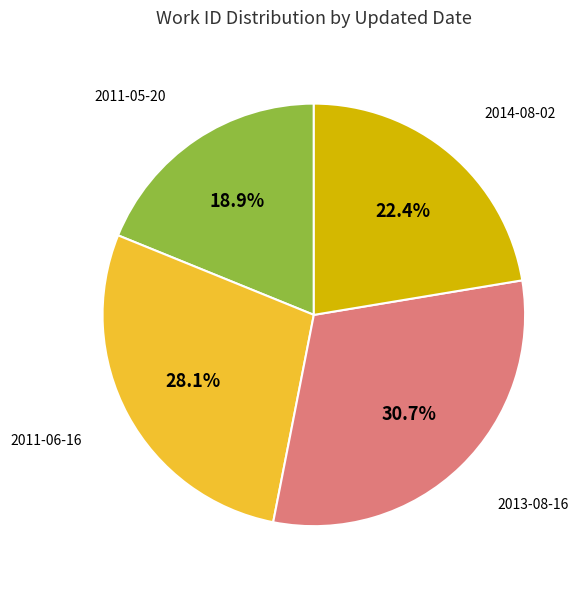

Count the number of slices in the pie.

4